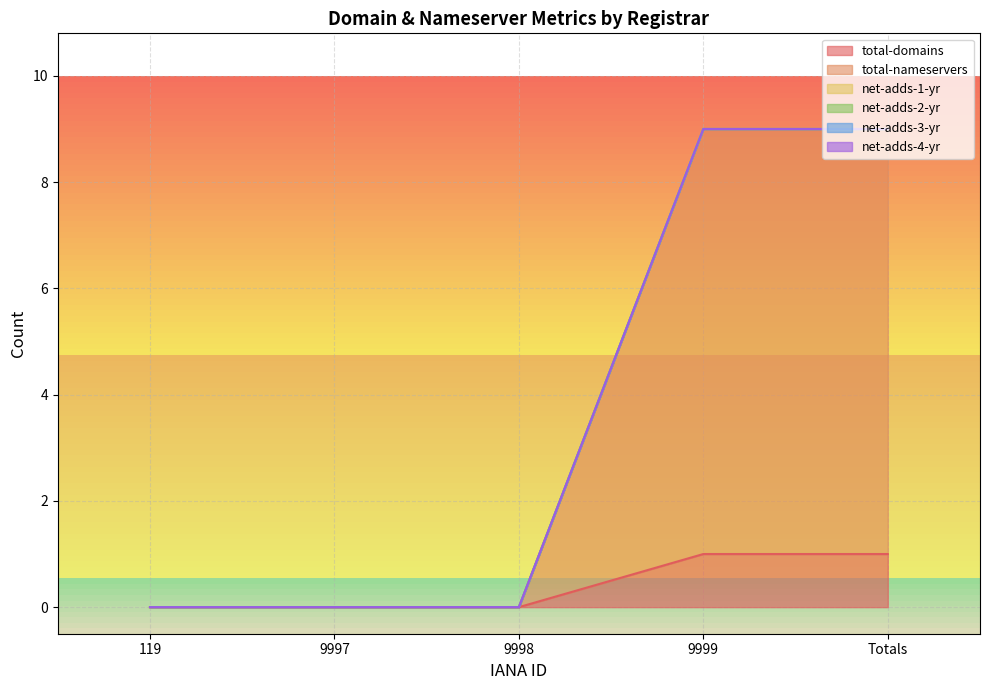

What position from the right is 119?

5